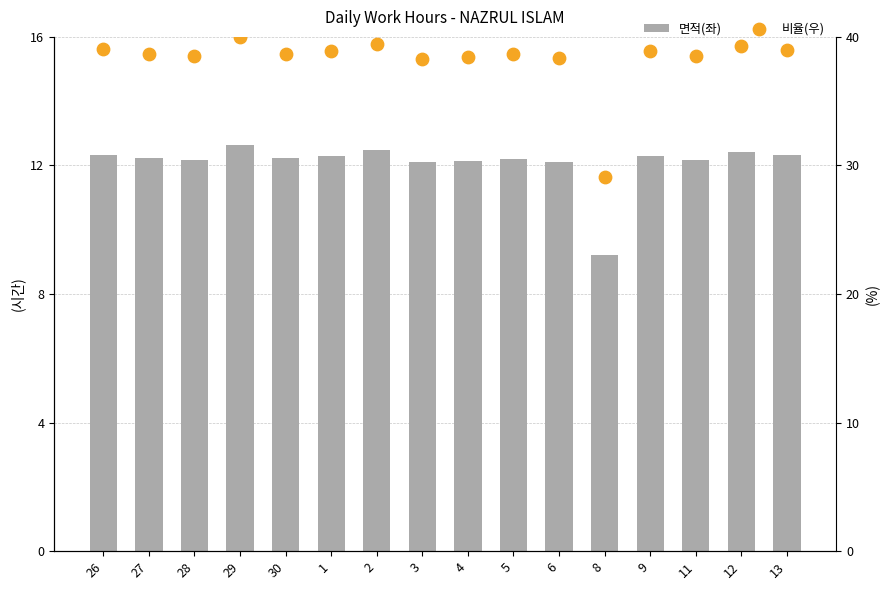

At which category is the sum across all series the highest?

29